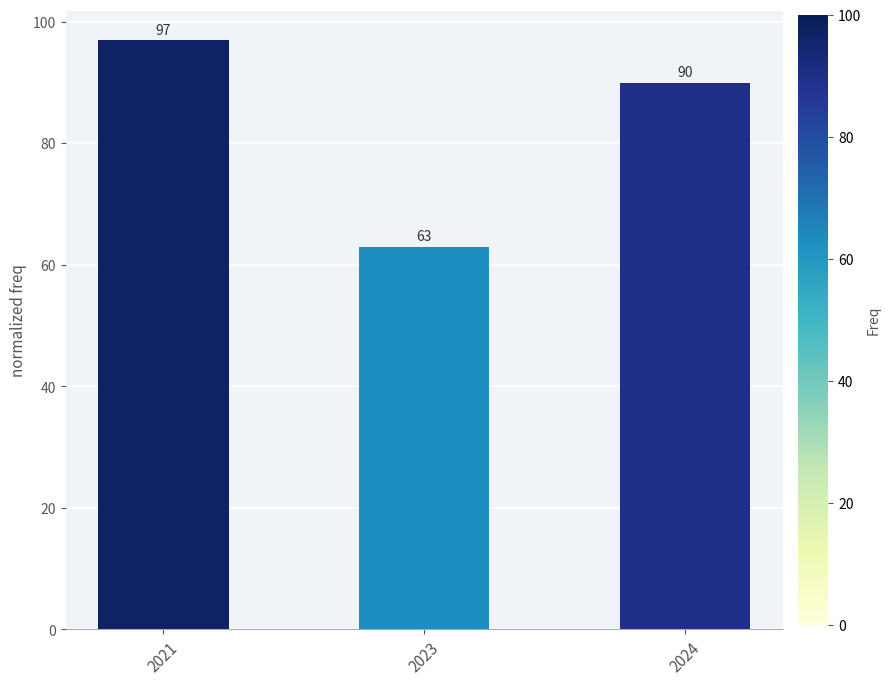

Count the number of data series in this chart.

1